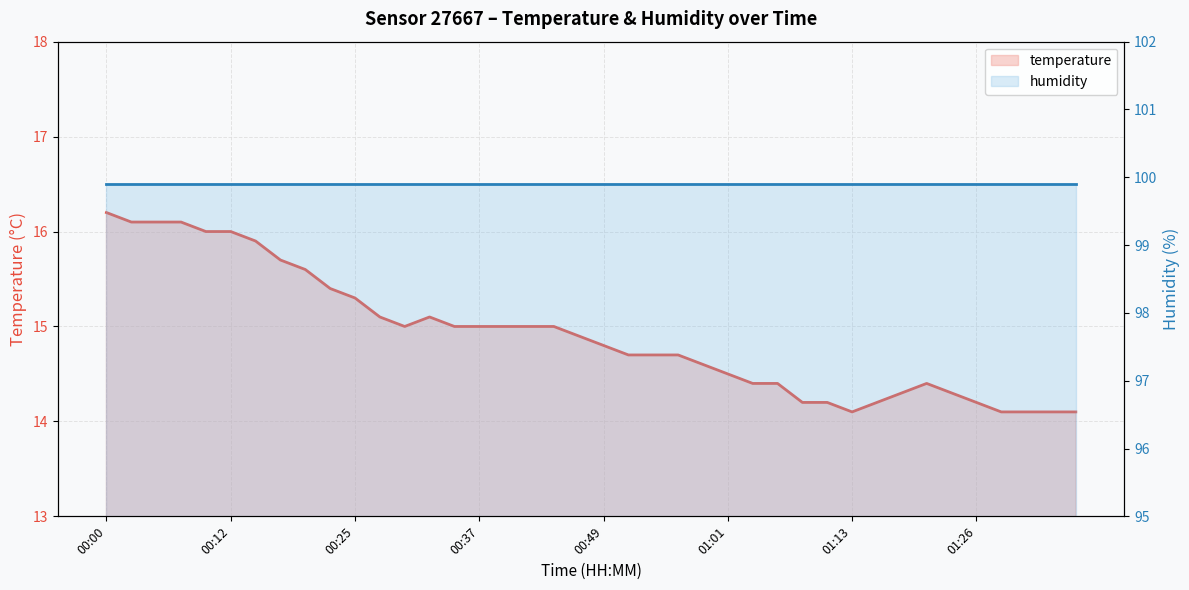

Rank the series at 01:13 from highest to lowest value.

humidity, temperature